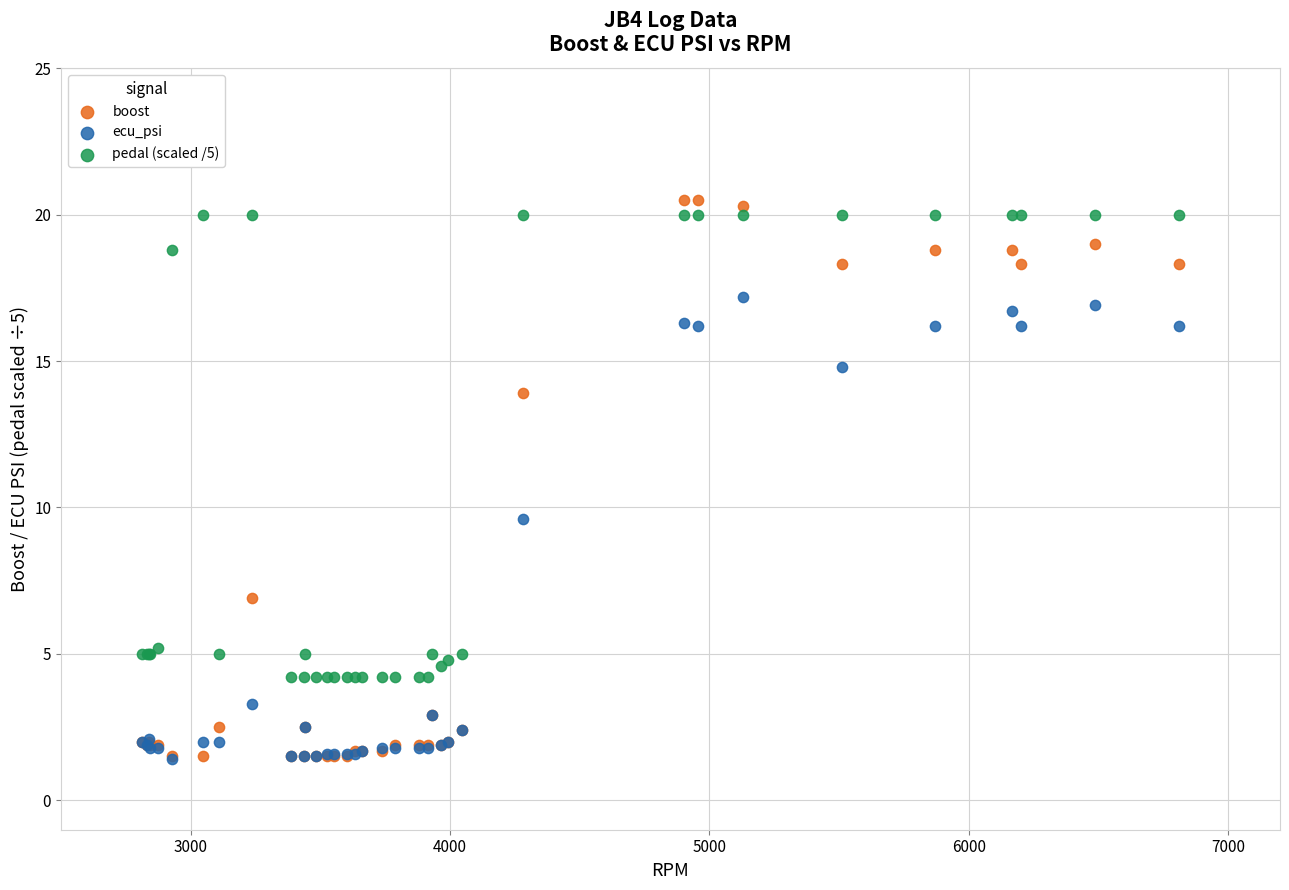

In the ecu_psi series, what Y value is closest to 9?

9.6